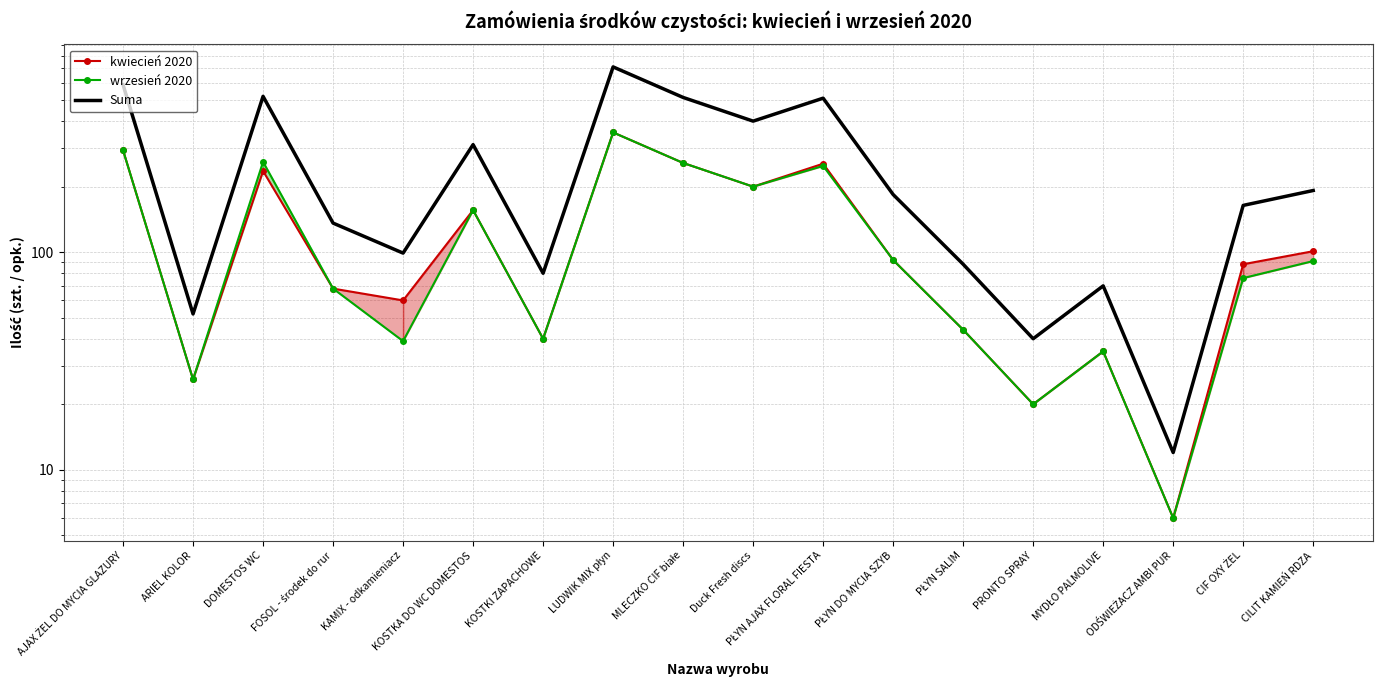

What is the average value of the kwiecień 2020 series?

130